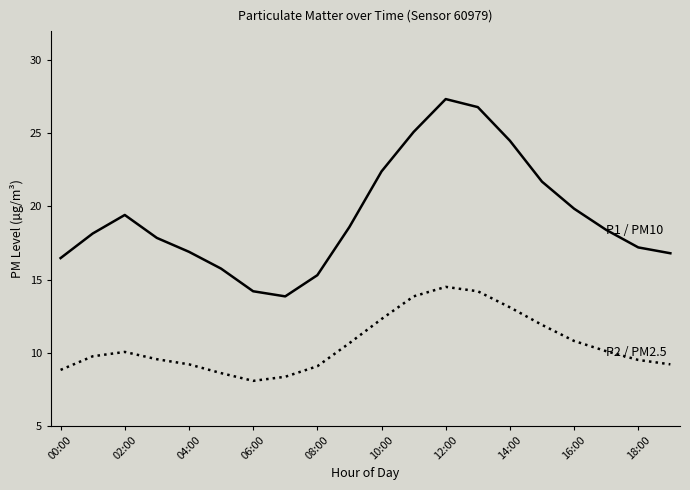

What is the greatest value displayed?

27.4